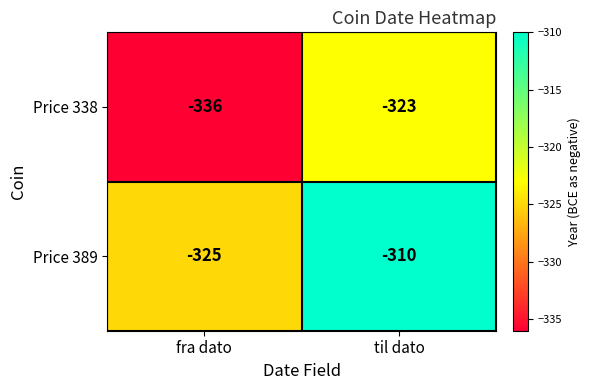

Which series has the widest spread of values?

Price 389